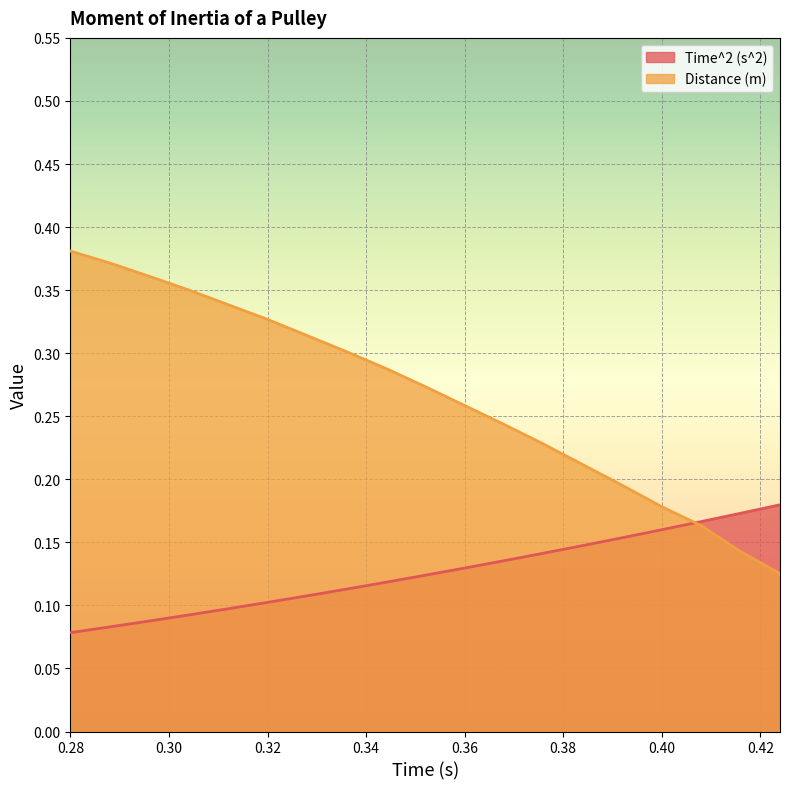

What is the sum of the Distance (m) values at 0.32 and 0.304?

0.7